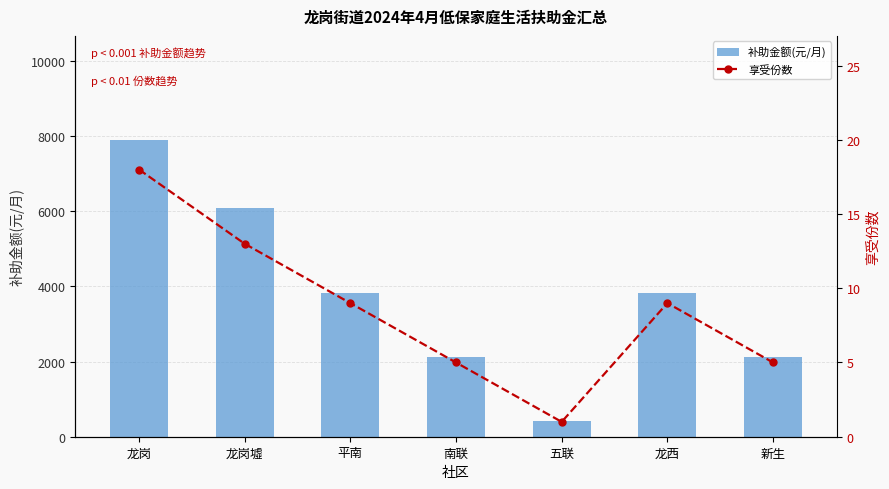

At 龙西, list the series in order from largest to smallest.

补助金额(元/月), 享受份数